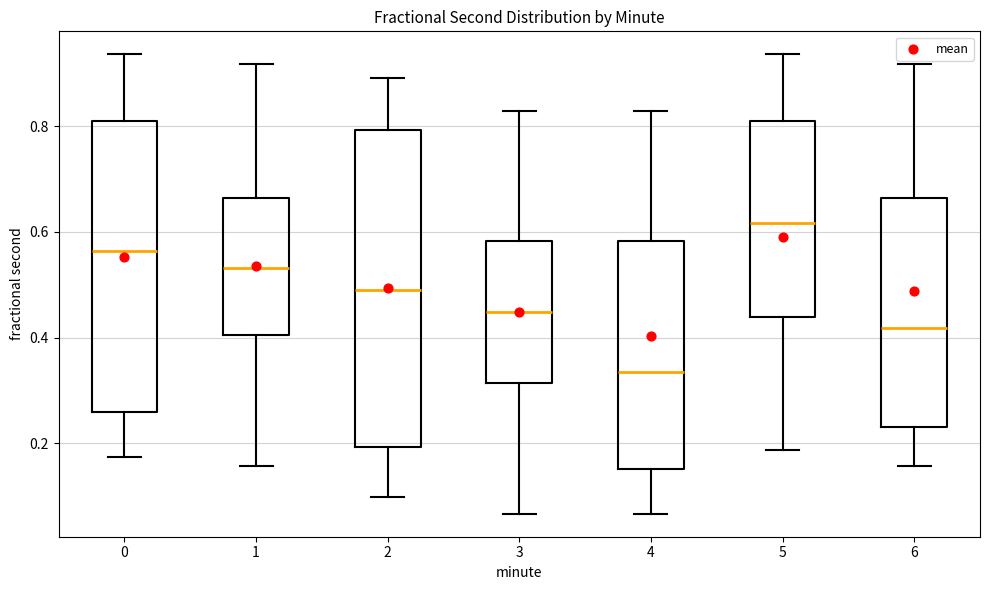

Which box is the tallest, from its lower edge to its upper edge?

2